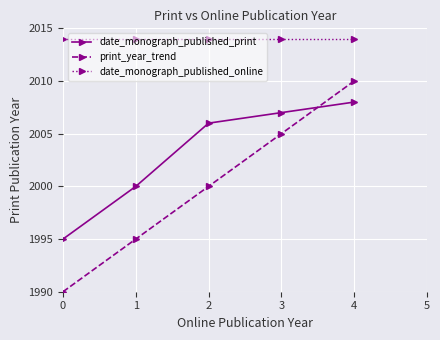

What is the smallest value displayed?

1990